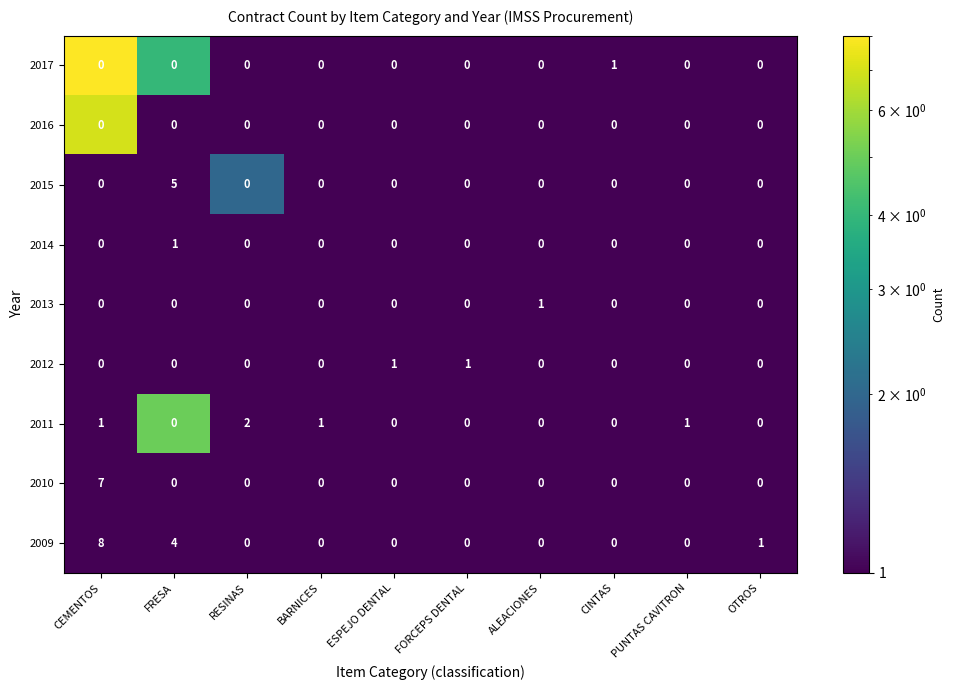

What is the difference between the 2013 values at ALEACIONES and CINTAS?

1